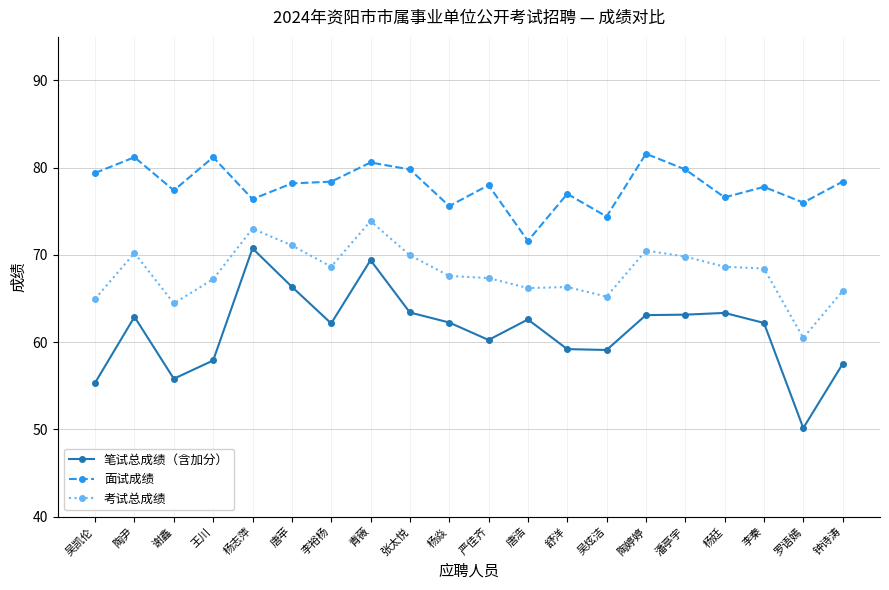

At which label does 面试成绩 reach its minimum?

唐浩